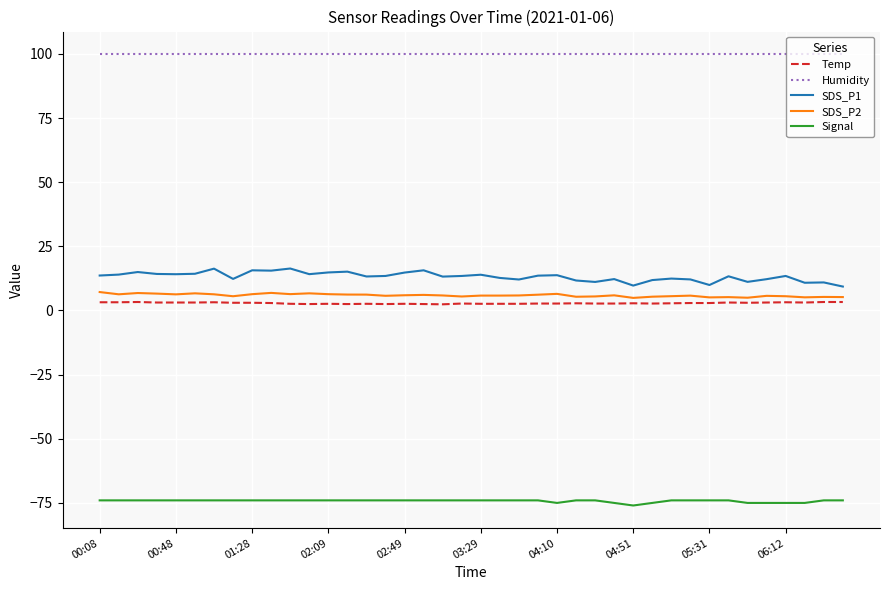

True or false: SDS_P1 and Signal cross at least once.

False